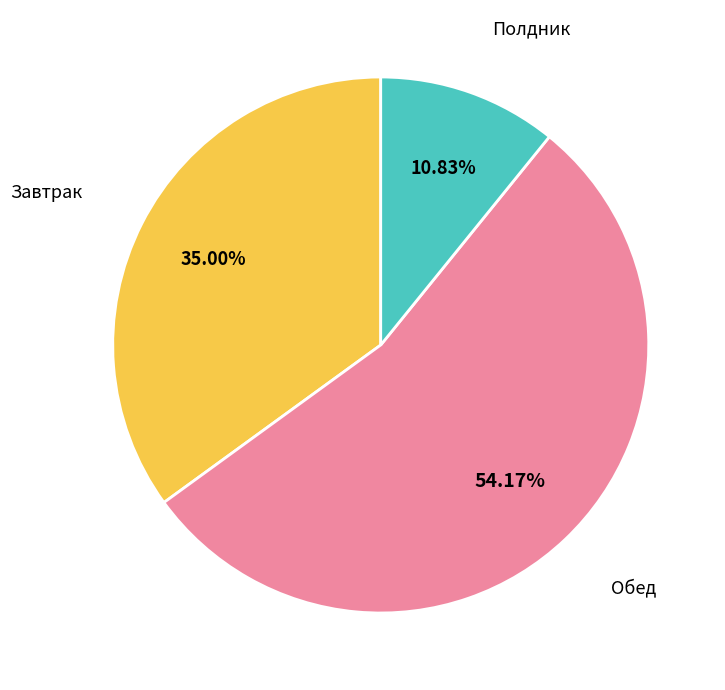

To the nearest percent, what is the average slice percentage?

33%